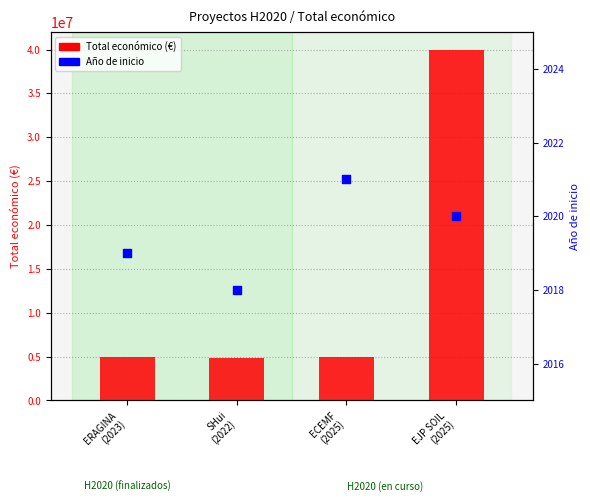

What are all the series names shown in the legend?

Total económico, Año de inicio